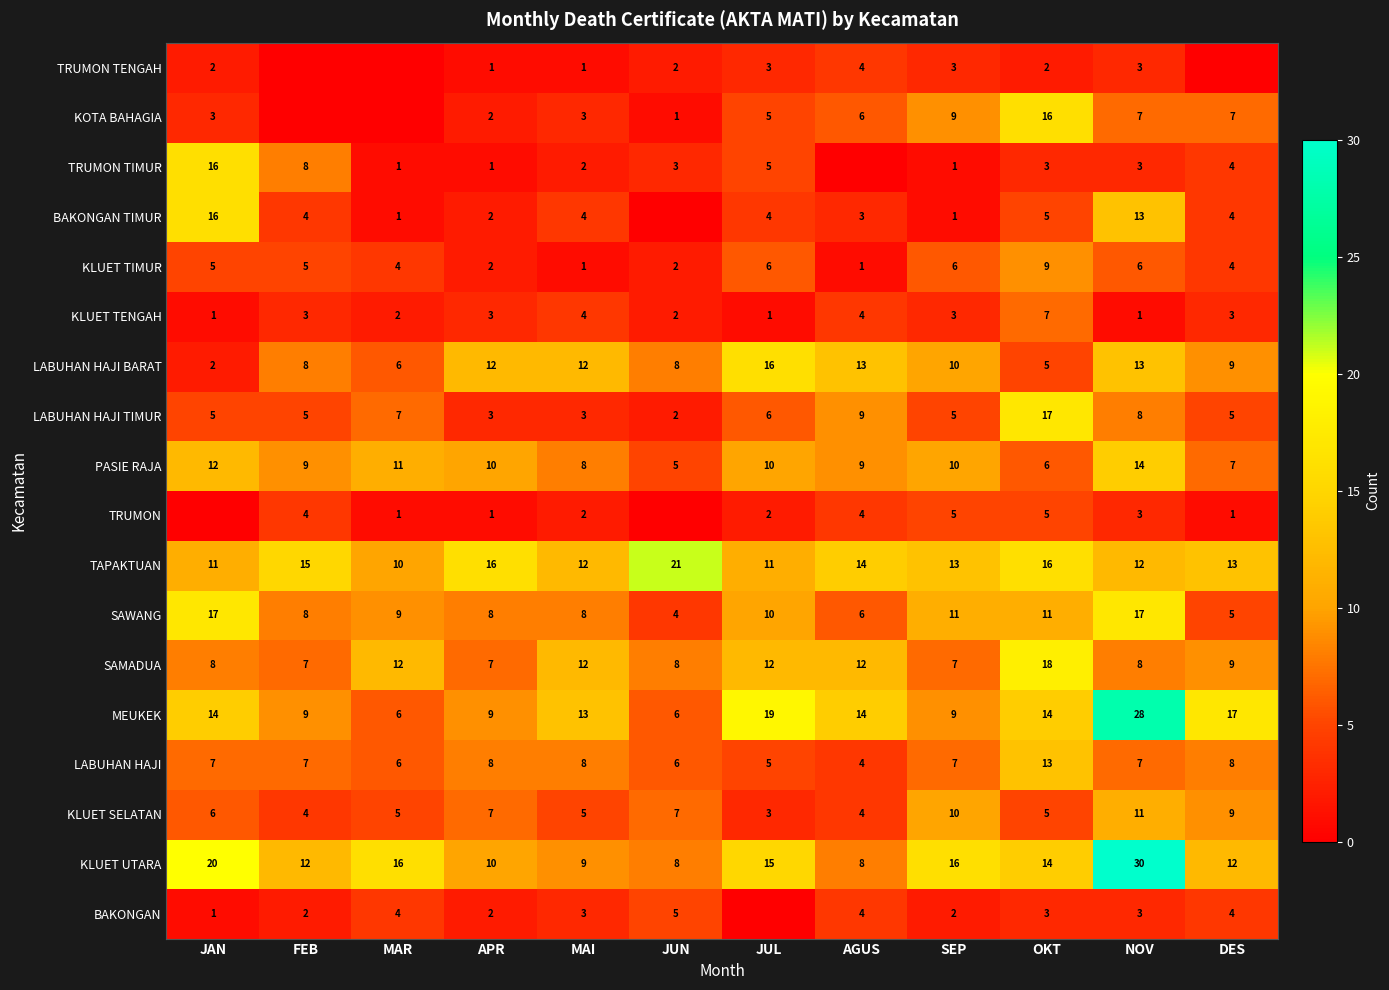

Is it true that TAPAKTUAN equals 16 at OKT?

True